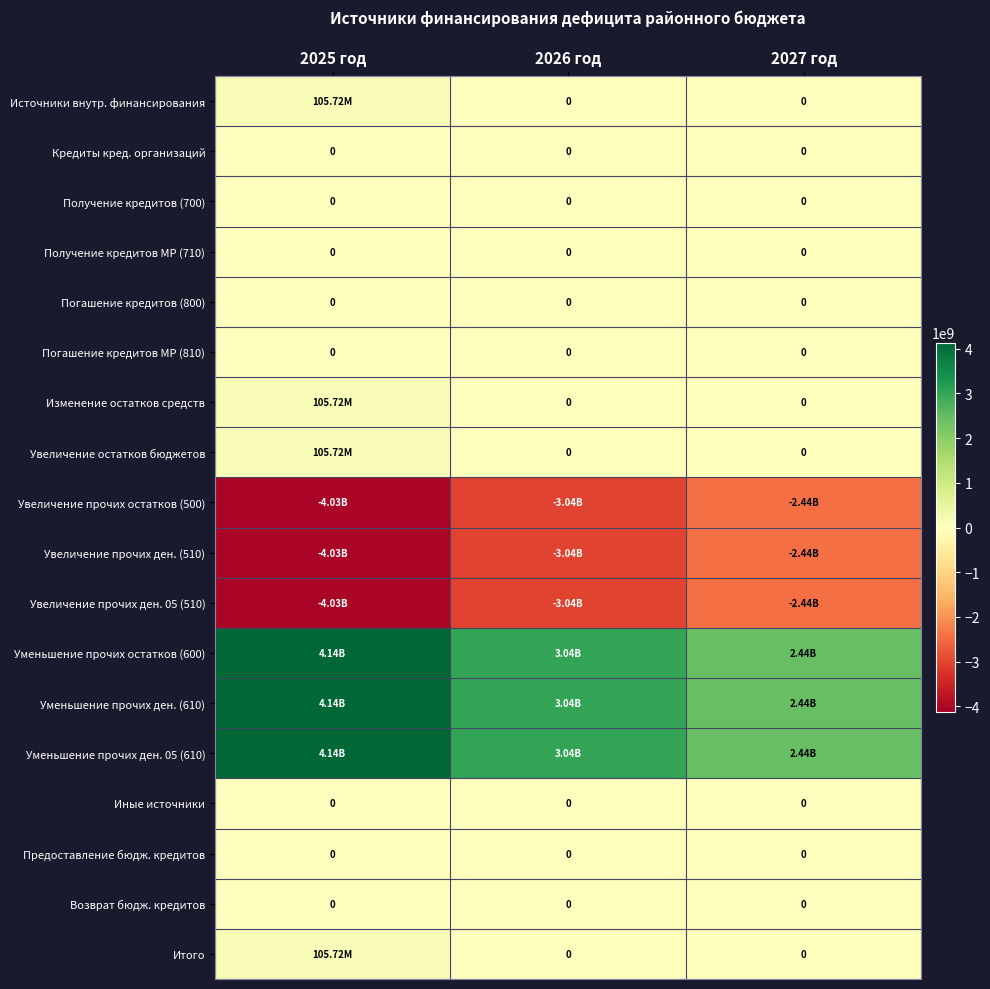

The value of Источники внутр. финансирования at 2025 год is 155233458.1. True or false?

False